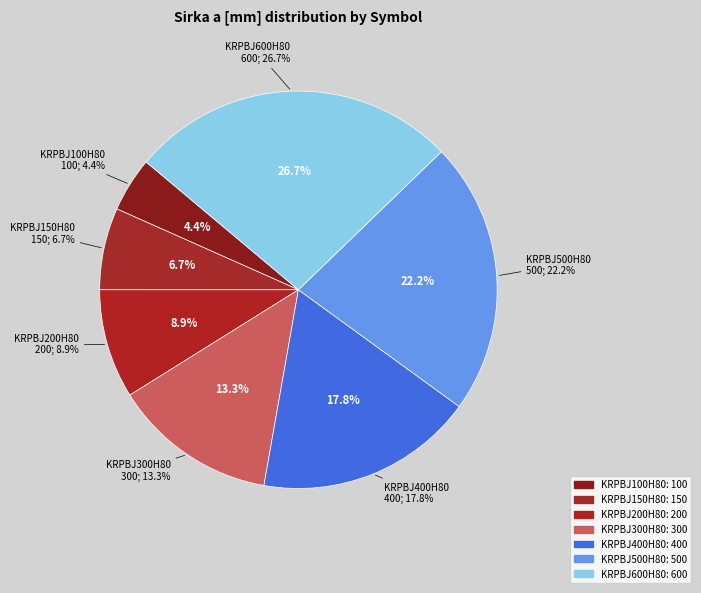

Is it true that KRPBJ100H80 is 1% of the pie?

False